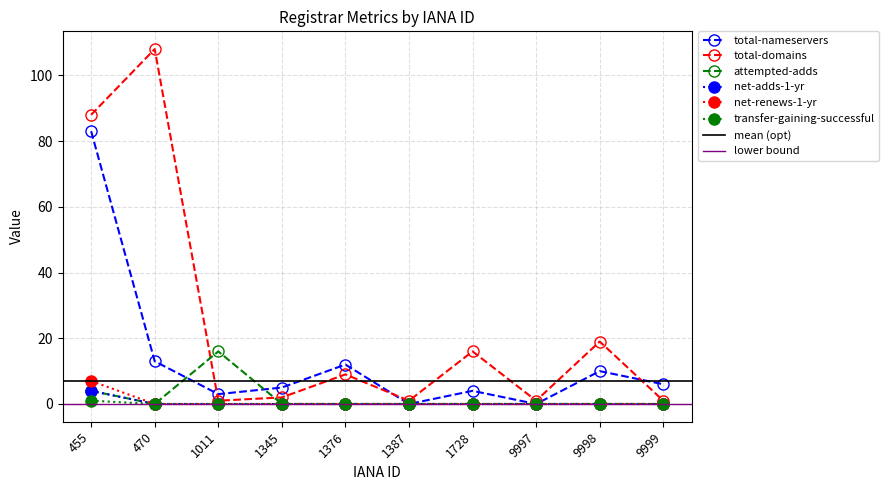

At how many categories does at least one series exceed 55?

2